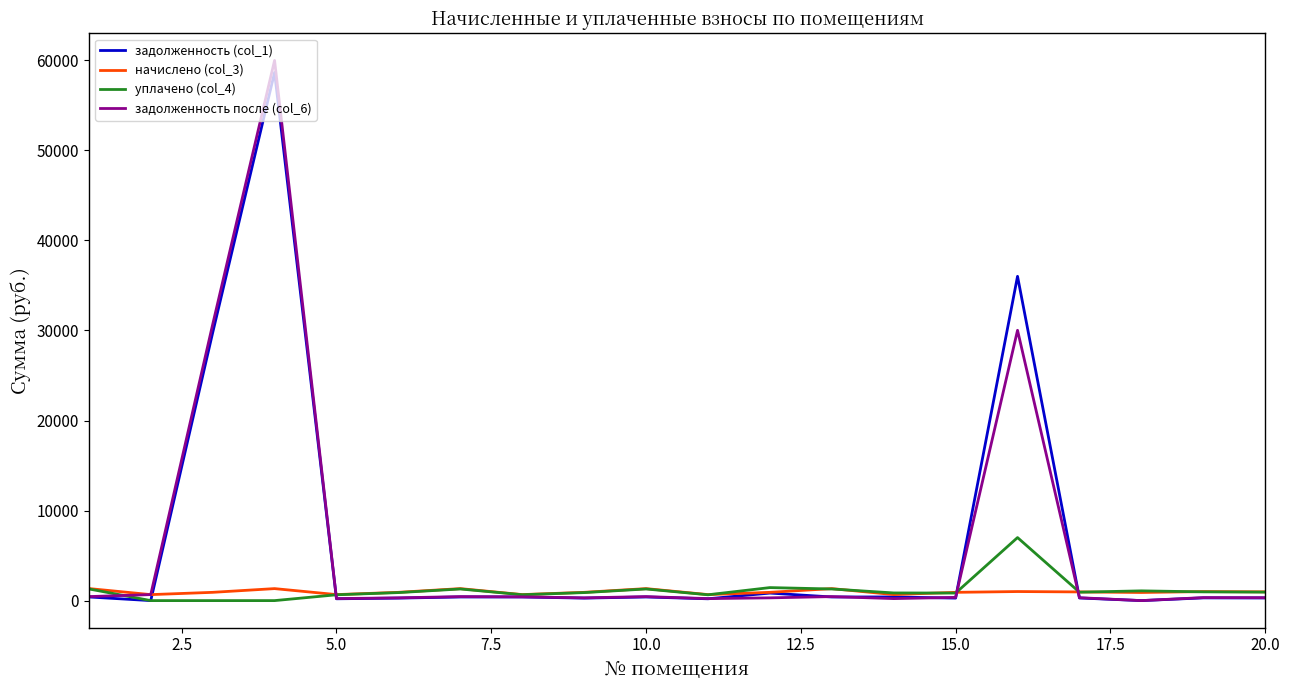

Which series has the largest range (max minus min)?

задолженность после (col_6)